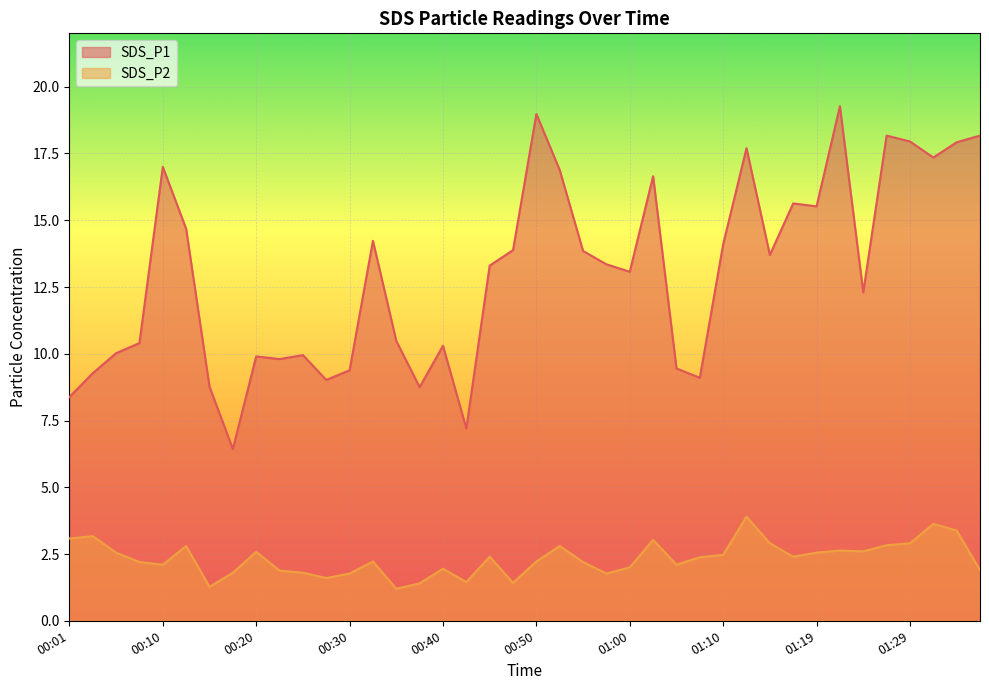

True or false: SDS_P2 and SDS_P1 cross at least once.

False